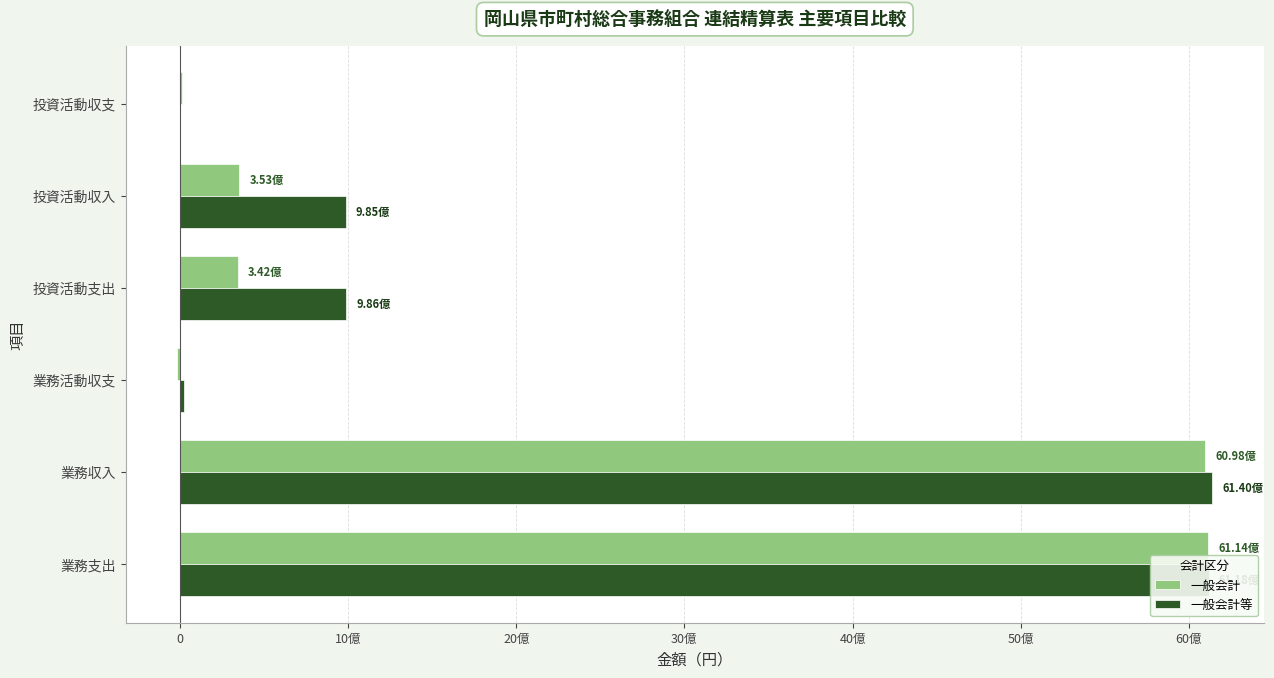

What are all the series names shown in the legend?

一般会計, 一般会計等